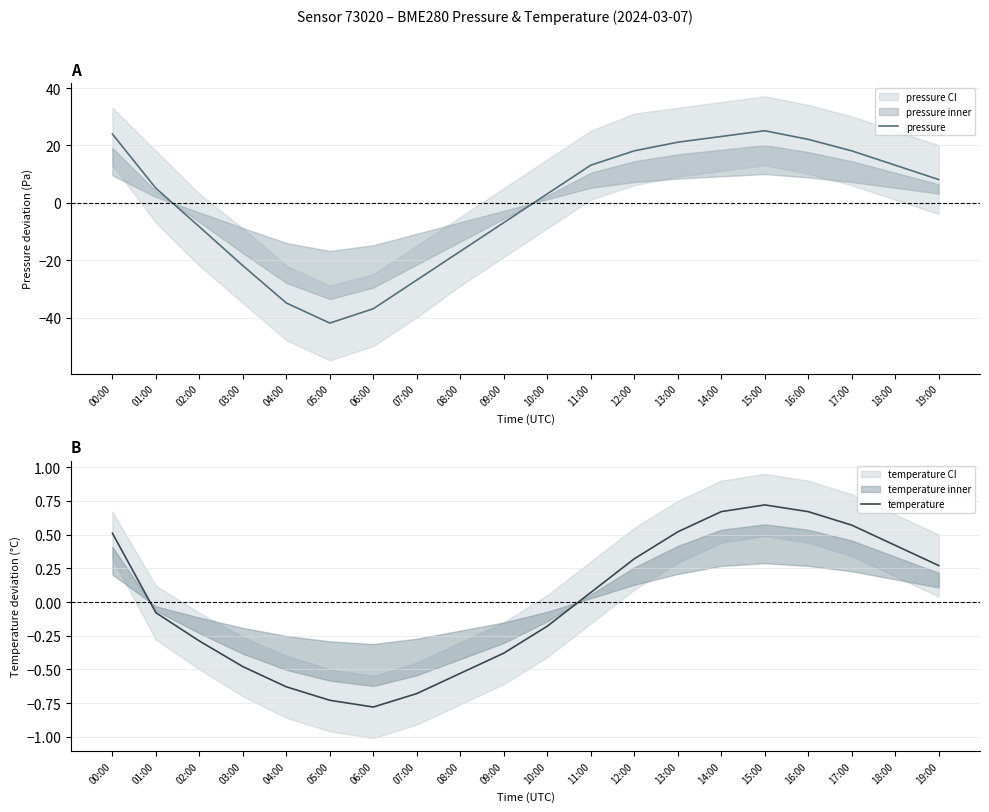

What is the difference between the highest and lowest values at 02:00?

8.0